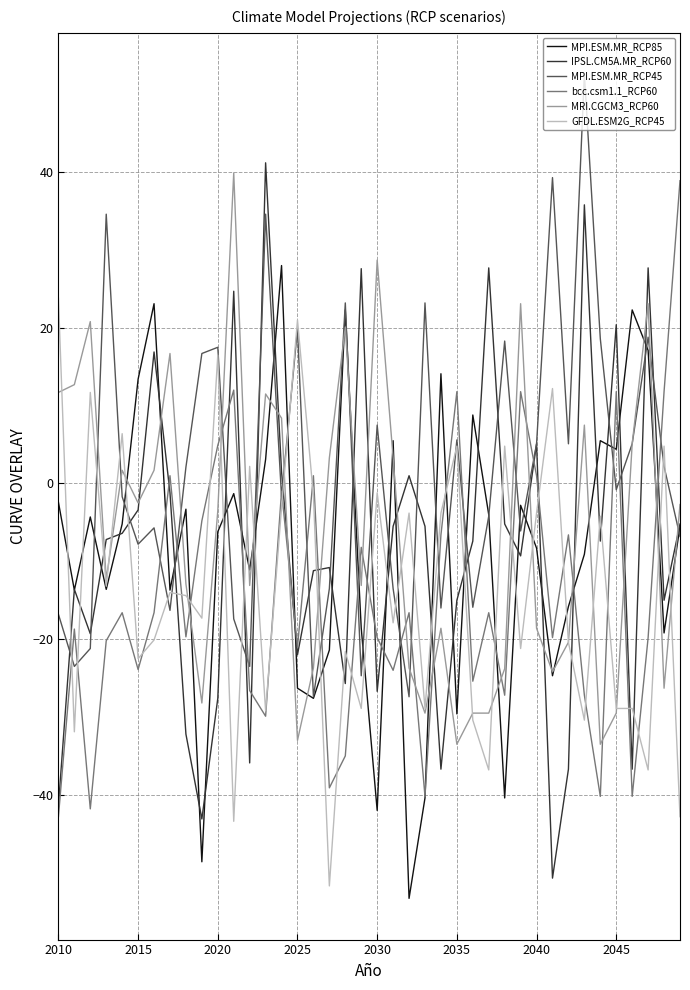

What is the minimum value shown in the chart?

-53.3